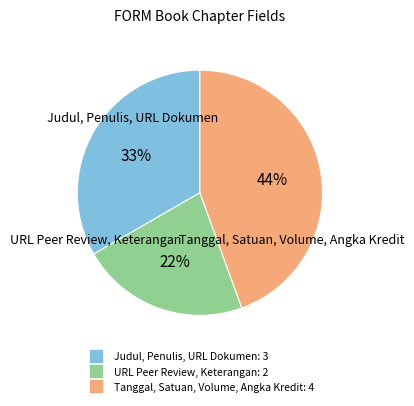

To the nearest percent, what is the average slice percentage?

33%